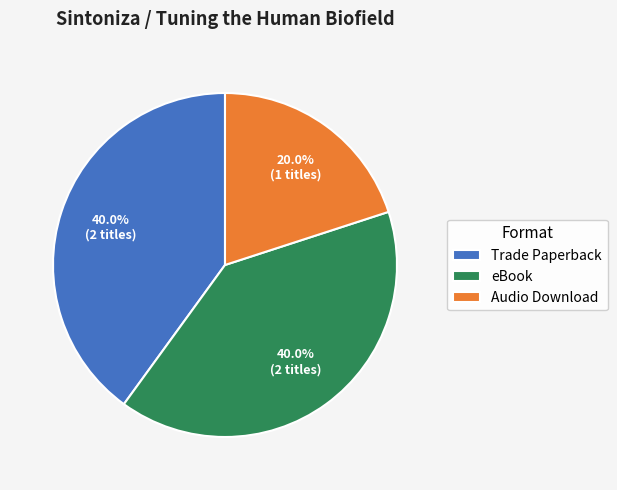

What is the smallest slice in the pie chart?

Audio Download